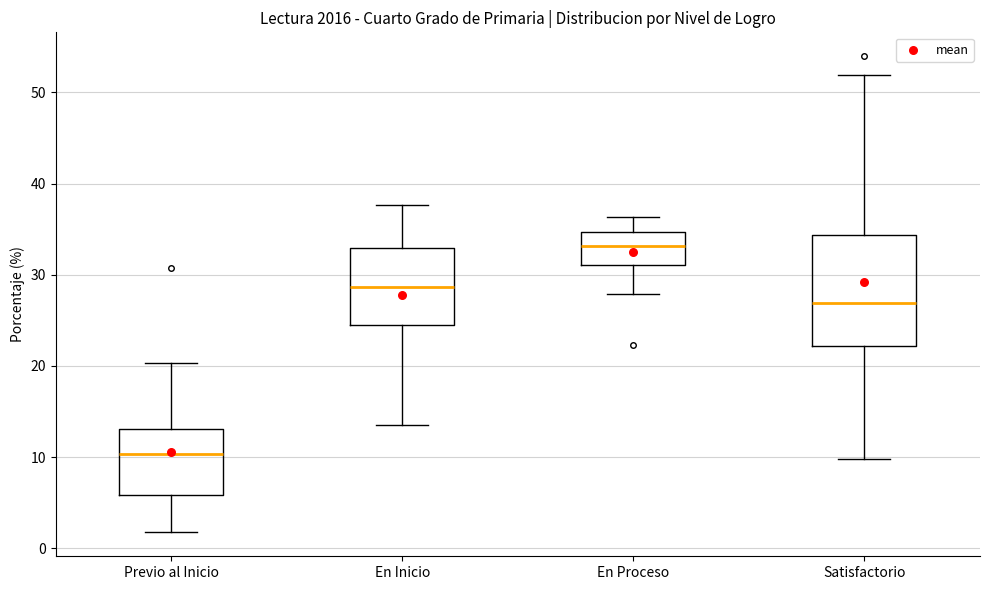

Reading left to right, transcribe this box plot: for each box, give where its median line is, the range the box spans, and where its two whiskers end, as read against the y-axis. The values are not printed on the chart, so give them approximately, as read against the axis.

Previo al Inicio: median 10, box 6 to 13, whiskers 2 to 20
En Inicio: median 29, box 25 to 33, whiskers 14 to 38
En Proceso: median 33, box 31 to 35, whiskers 28 to 36
Satisfactorio: median 27, box 22 to 34, whiskers 10 to 52